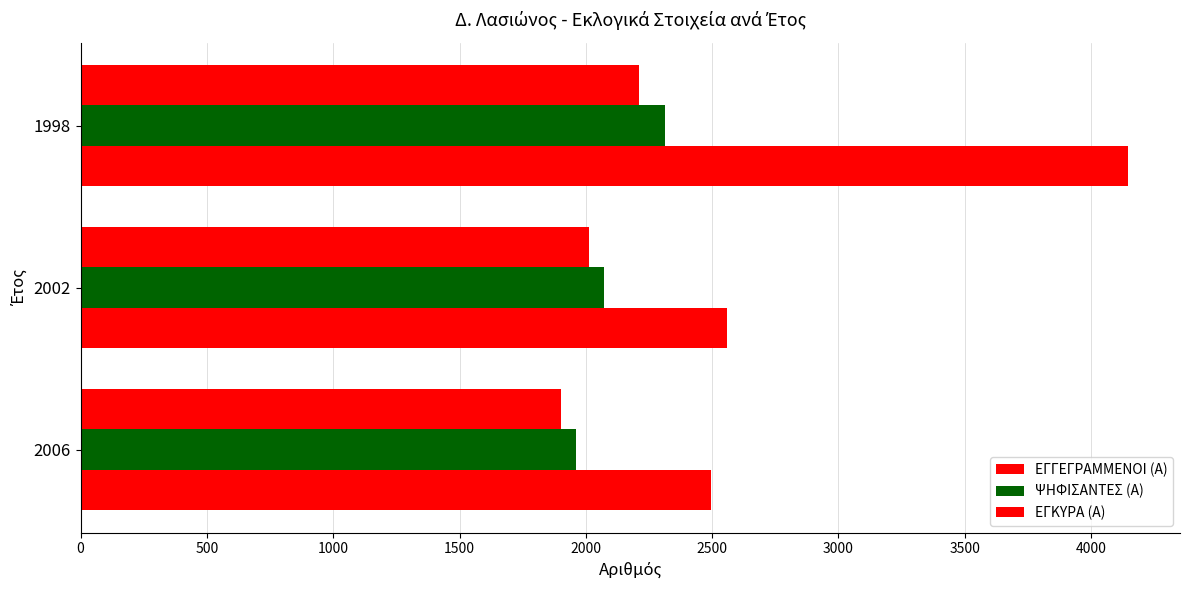

Count the number of categories in the chart.

3